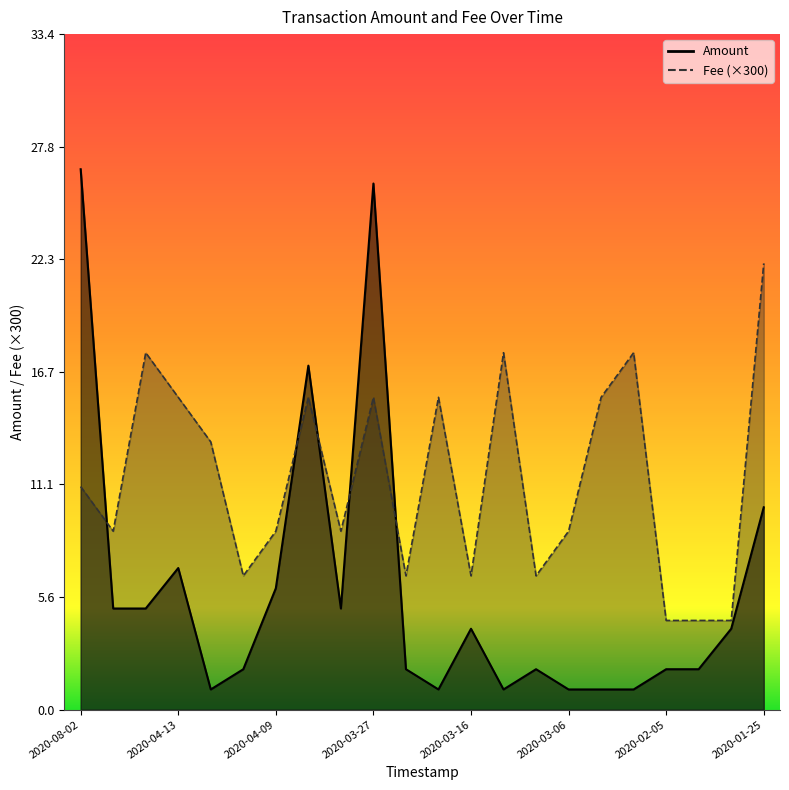

True or false: Fee has a value of 8.8 at 2020-04-15.

True